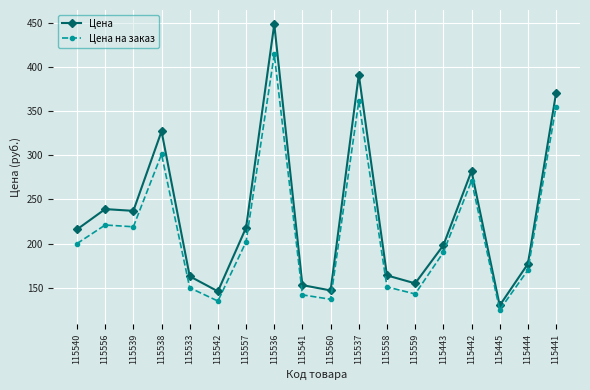

Rank the series by their average value, from lowest to highest.

Цена на заказ, Цена